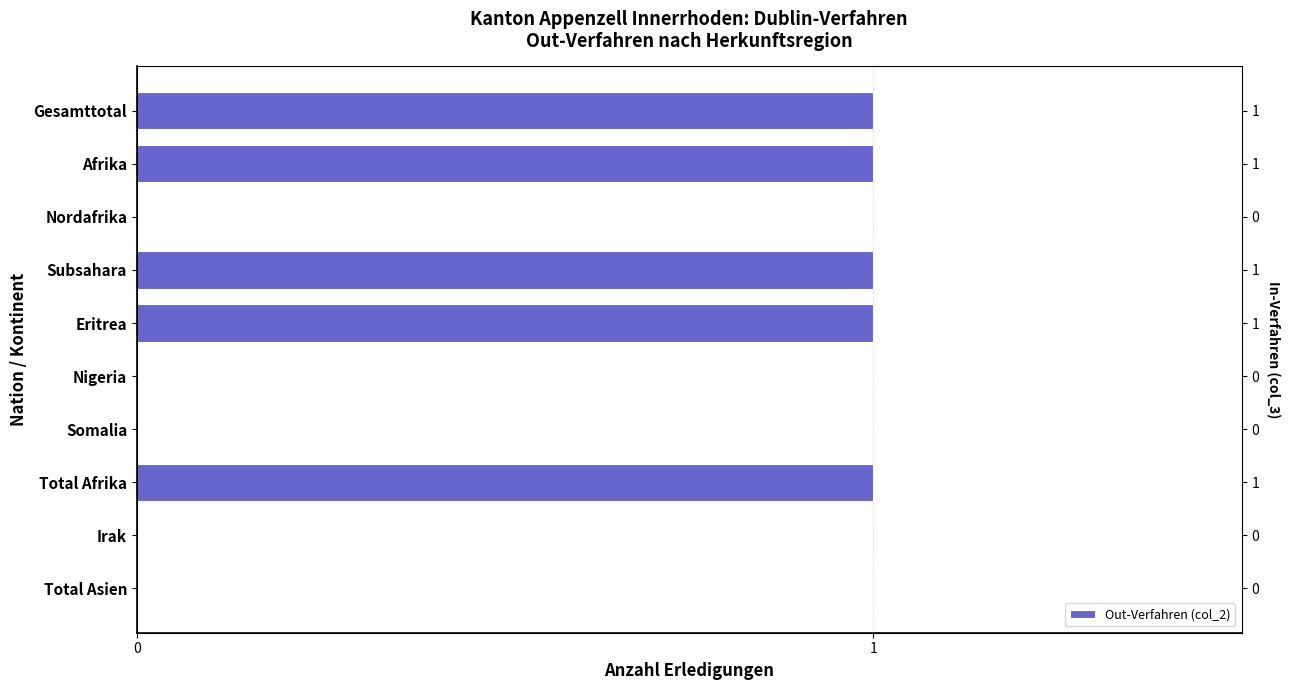

What is the sum of all values?

5